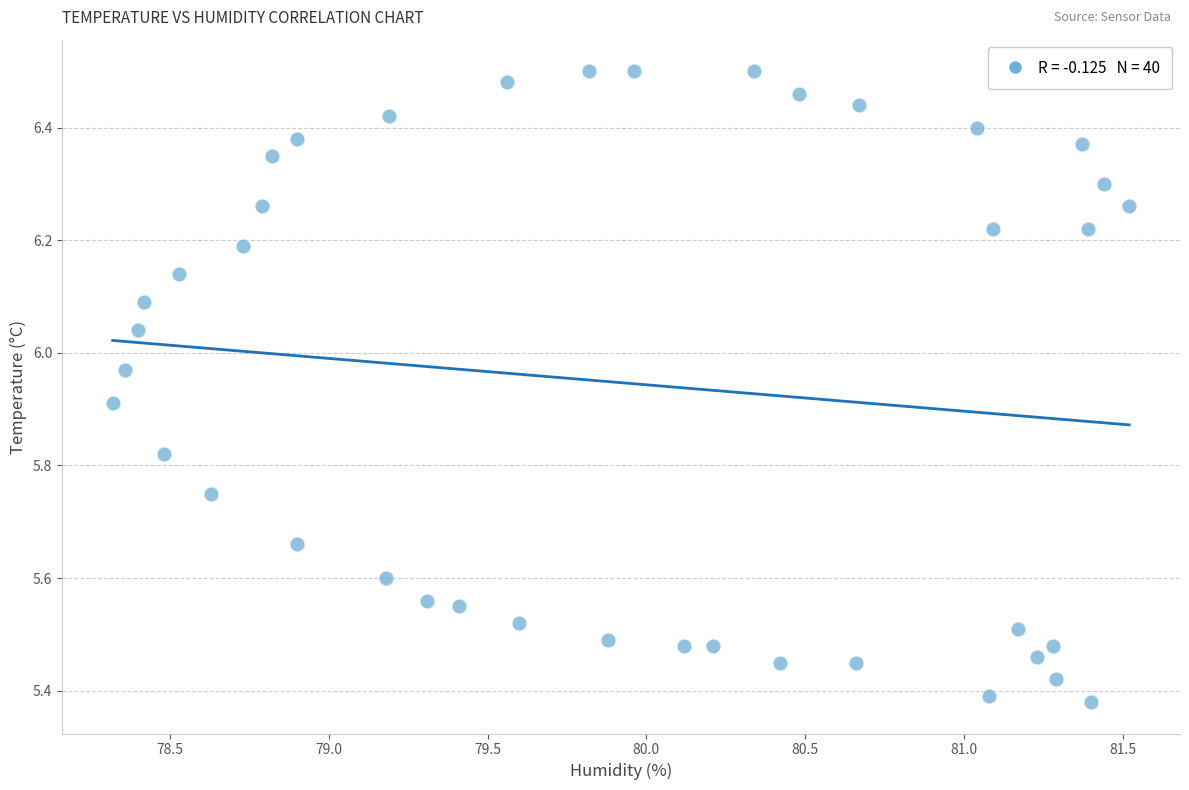

What is the range of Y values (max minus min)?

1.1